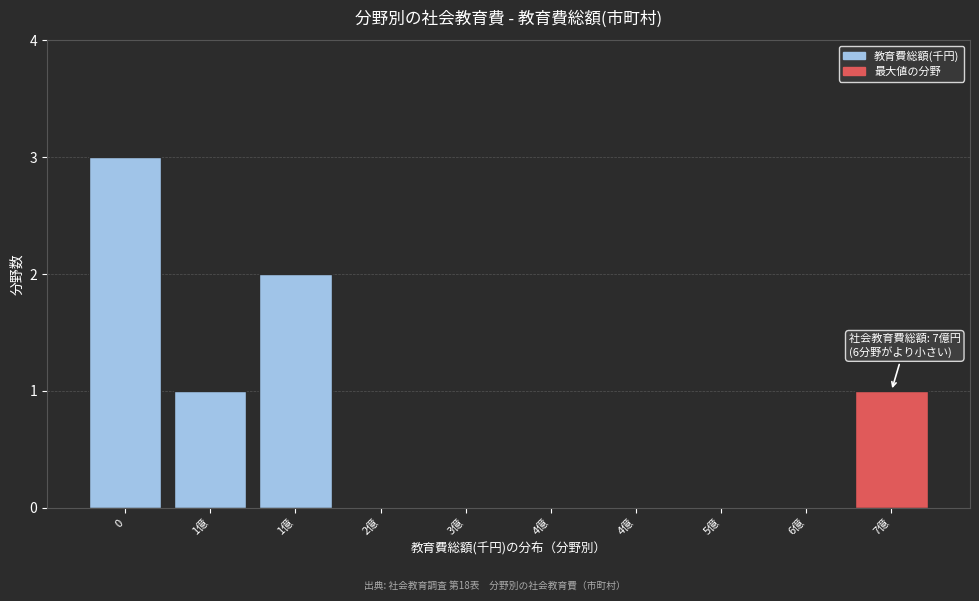

Are the bars horizontal?

No